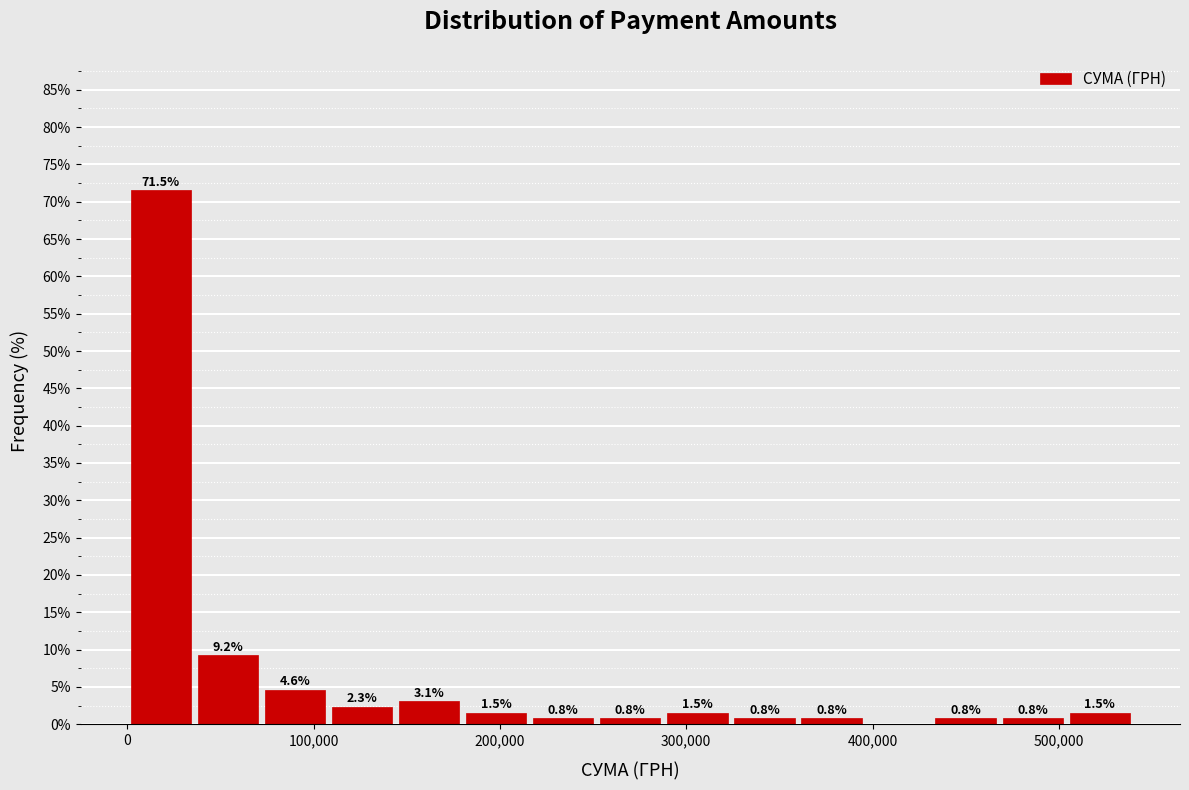

Around what value on the x-axis is the tallest bar? Give the approximate position of its centre, as read against the axis.

20000